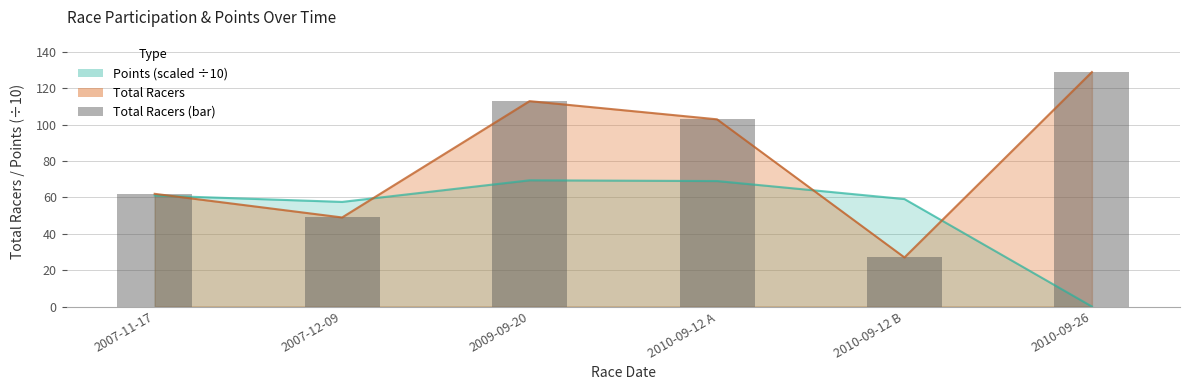

What is the maximum value shown in the chart?

129